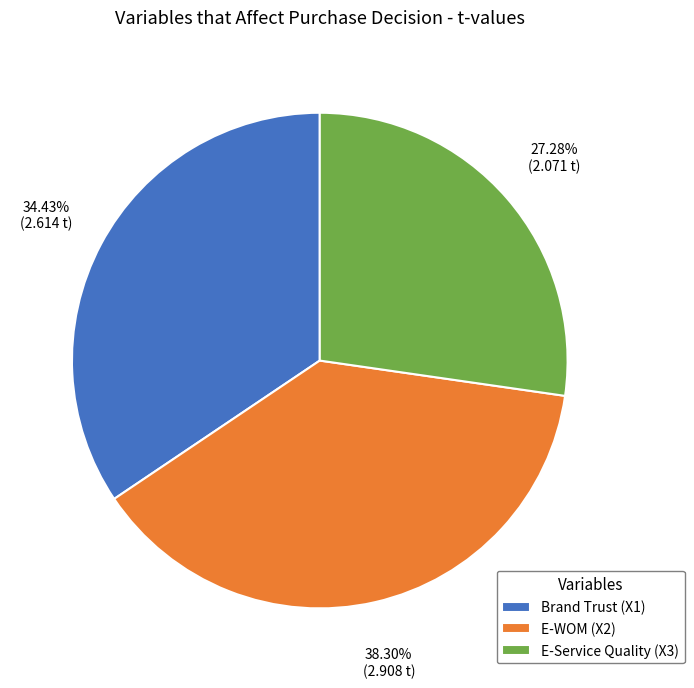

To the nearest percent, what is the average slice percentage?

33%